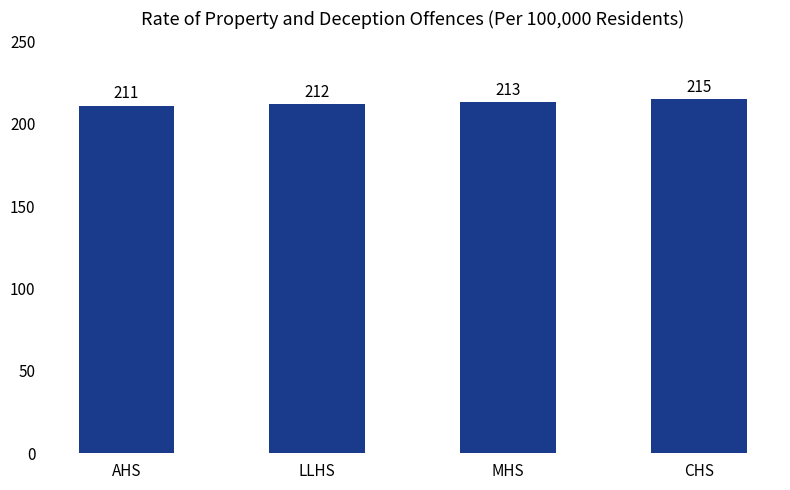

The value at LLHS is 212. True or false?

True